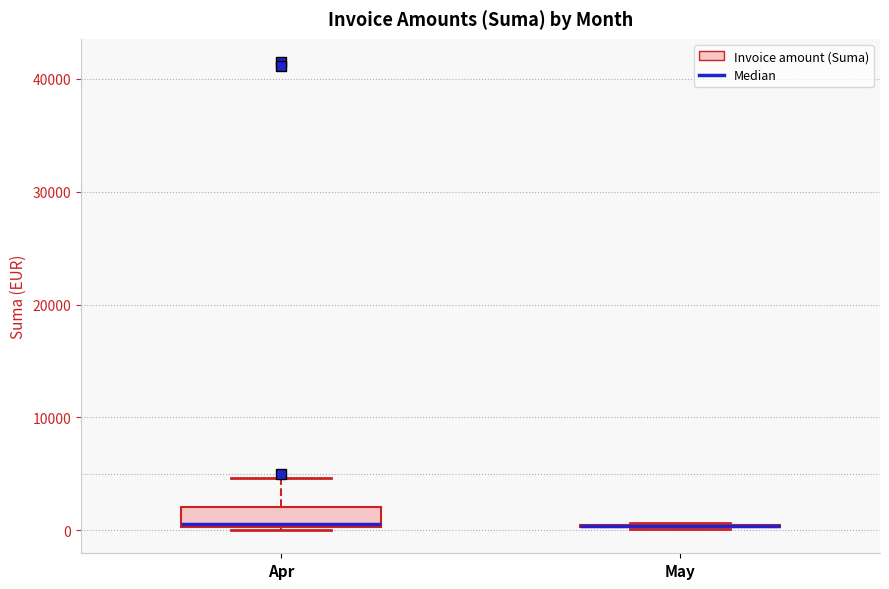

Reading left to right, transcribe this box plot: for each box, give where its median line is, the range the box spans, and where its two whiskers end, as read against the y-axis. The values are not printed on the chart, so give them approximately, as read against the axis.

Apr: median 1000, box 0 to 2000, whiskers 0 to 5000
May: box collapsed to a line at 0, whiskers 0 to 1000